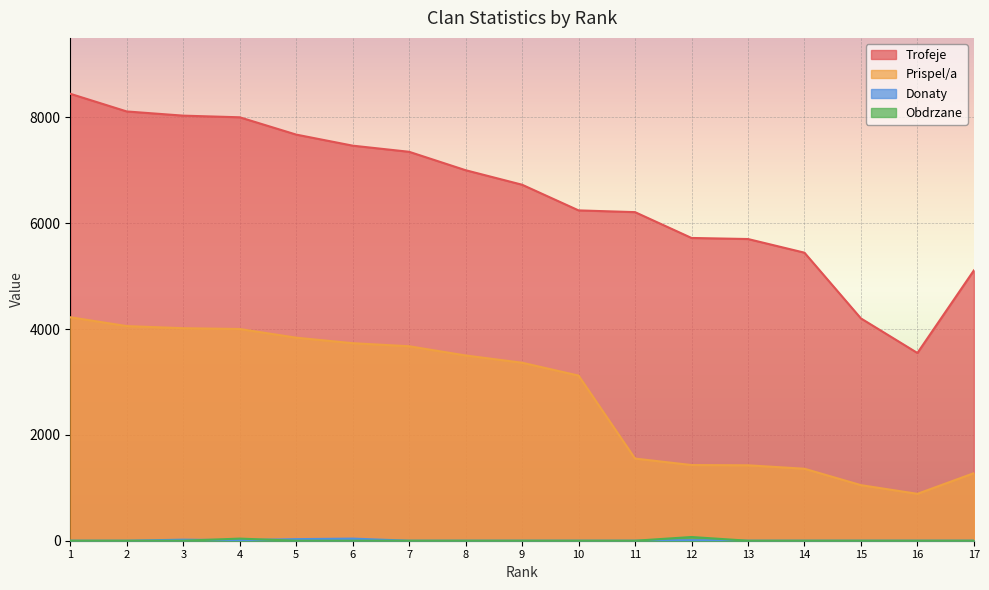

What is the sum of all Obdrzane values?

110